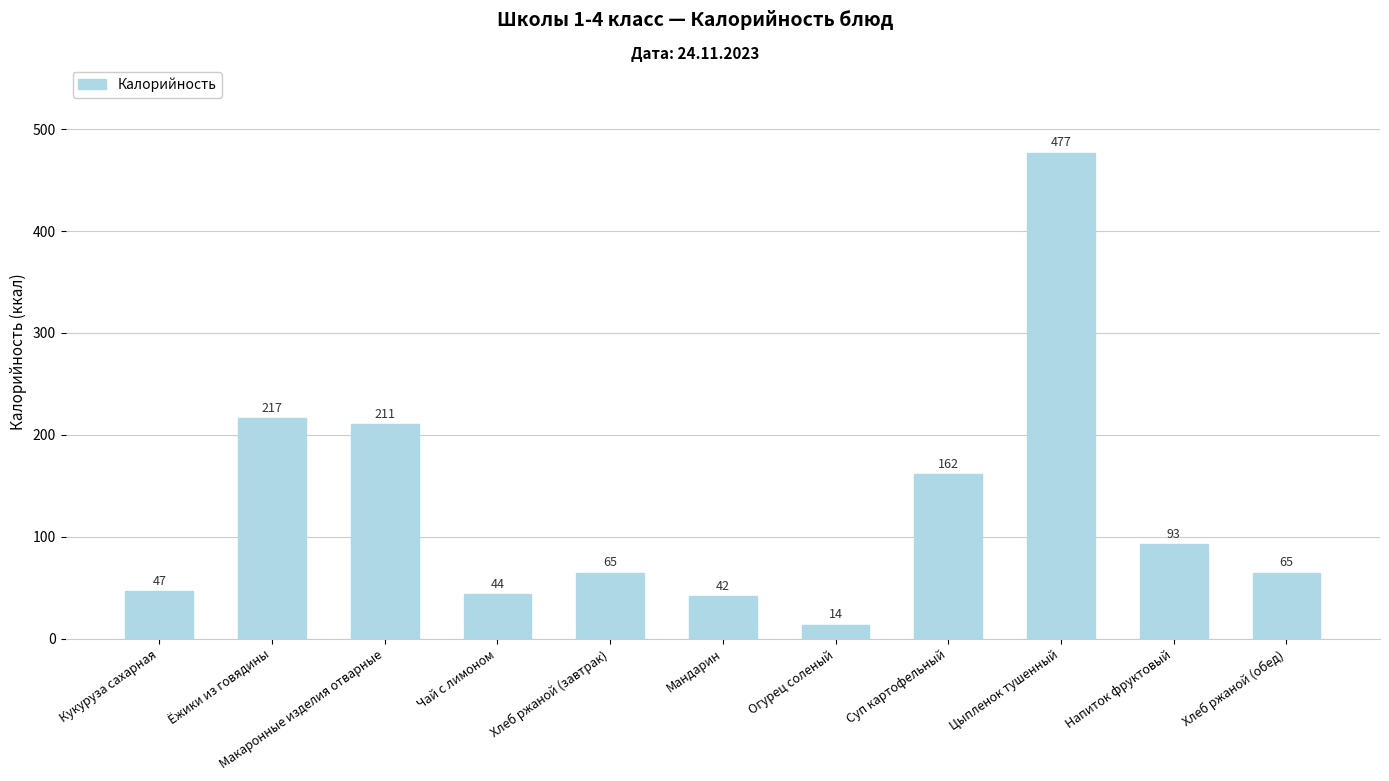

Which category has the highest value across all series?

Цыпленок тушенный